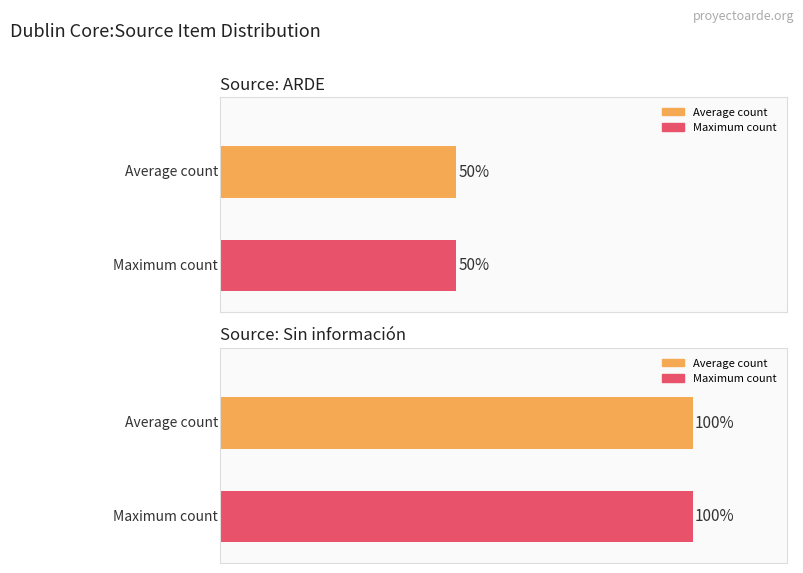

Is it true that public equals 1 at Sin información?

False